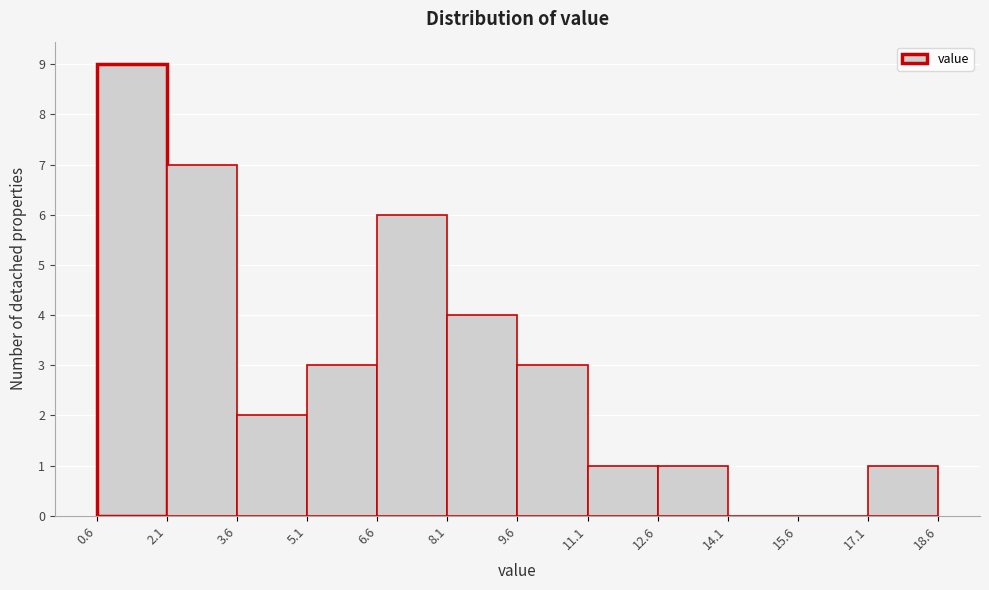

Which range on the x-axis has the tallest bar?

0.6 to 2.1